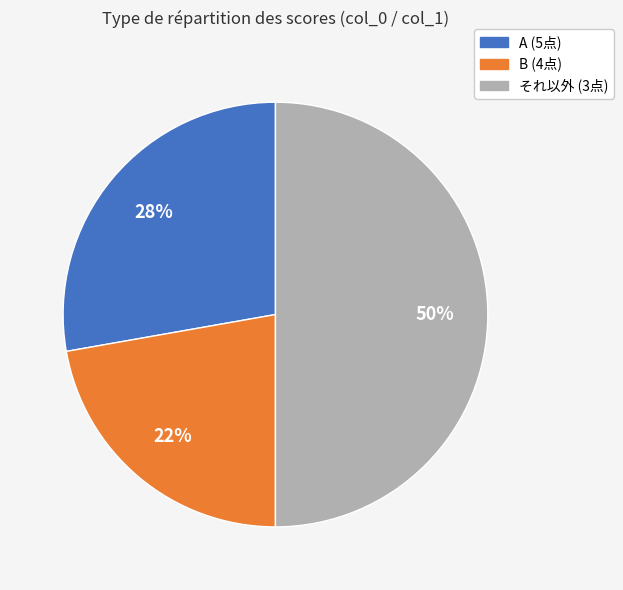

To the nearest percent, what is the difference between the largest and smallest slice percentages?

28%